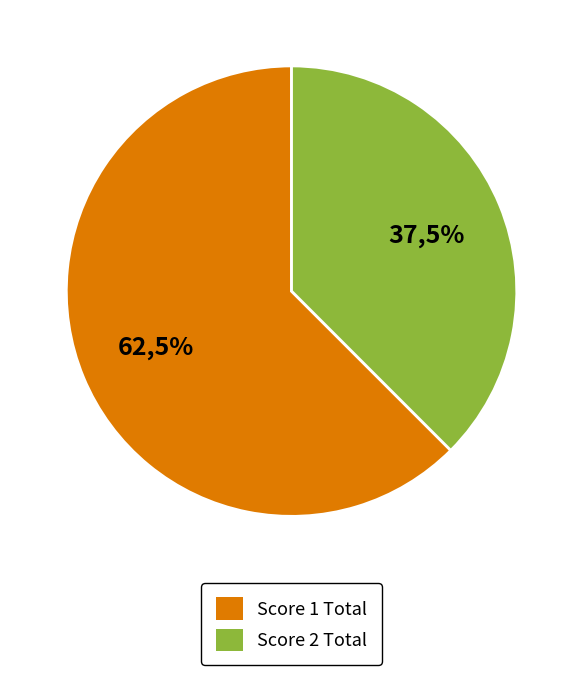

Is it true that Board 6 is 20% of the pie?

False